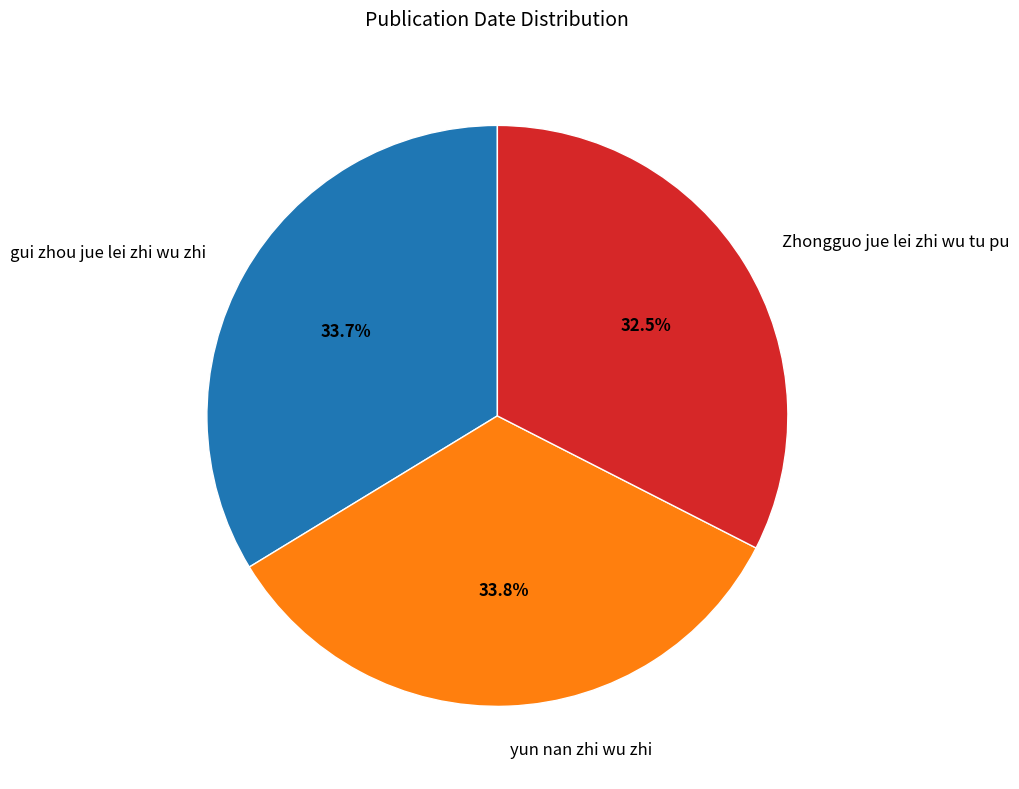

Count the number of slices in the pie.

3